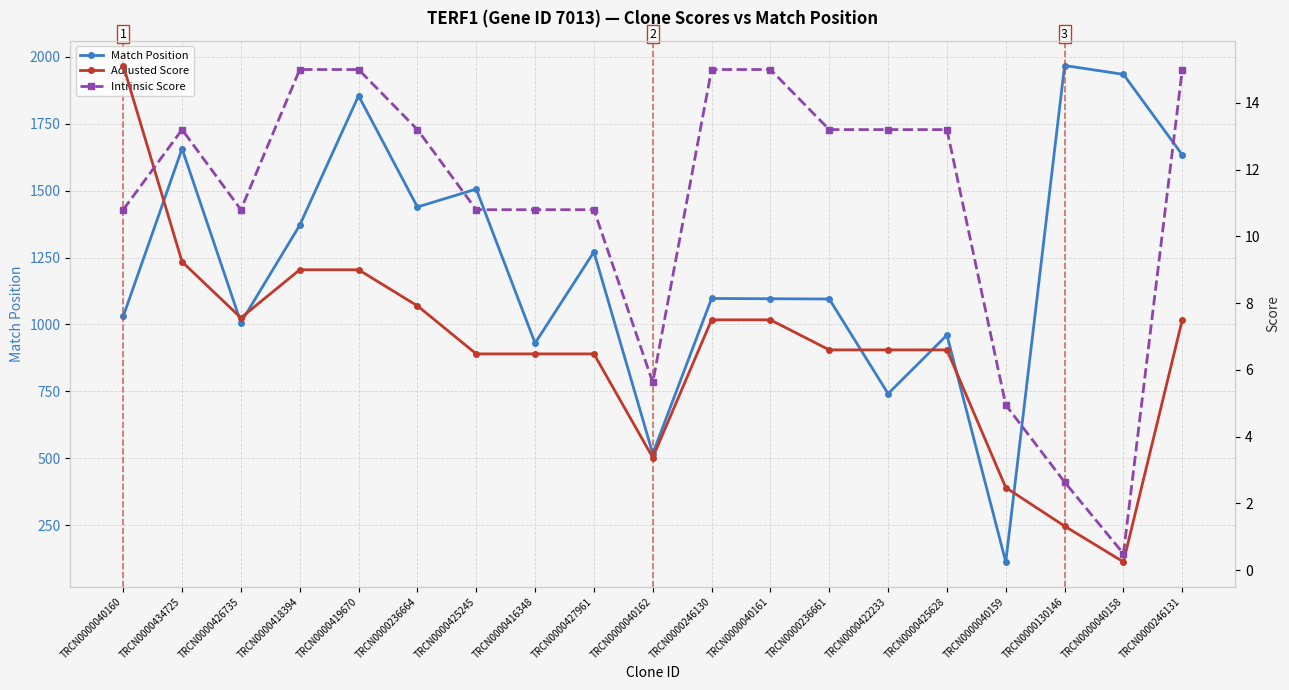

What is the approximate value of Match Position at TRCN0000426735?

1007